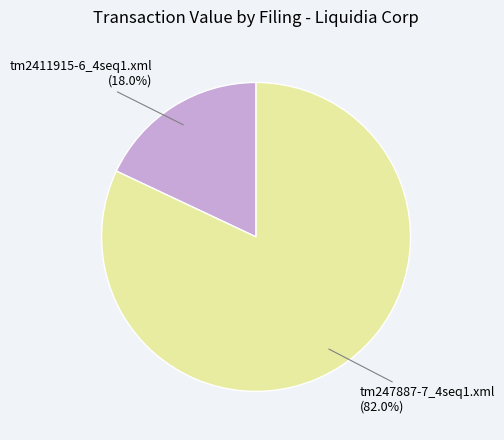

Is tm247887-7_4seq1.xml the majority of the pie?

Yes